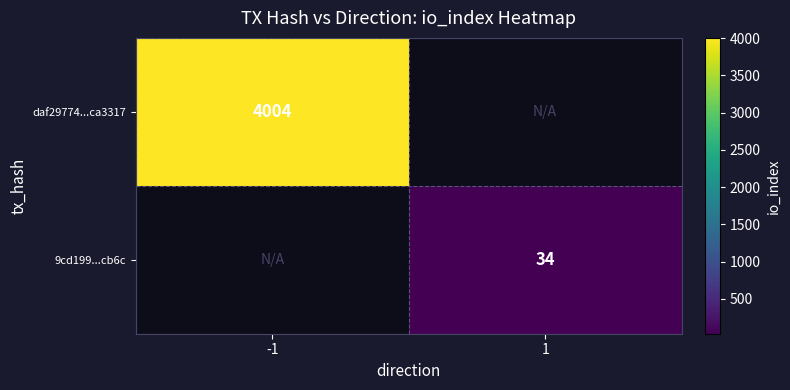

Is it true that 9cd199...cb6c equals 34 at 1?

True